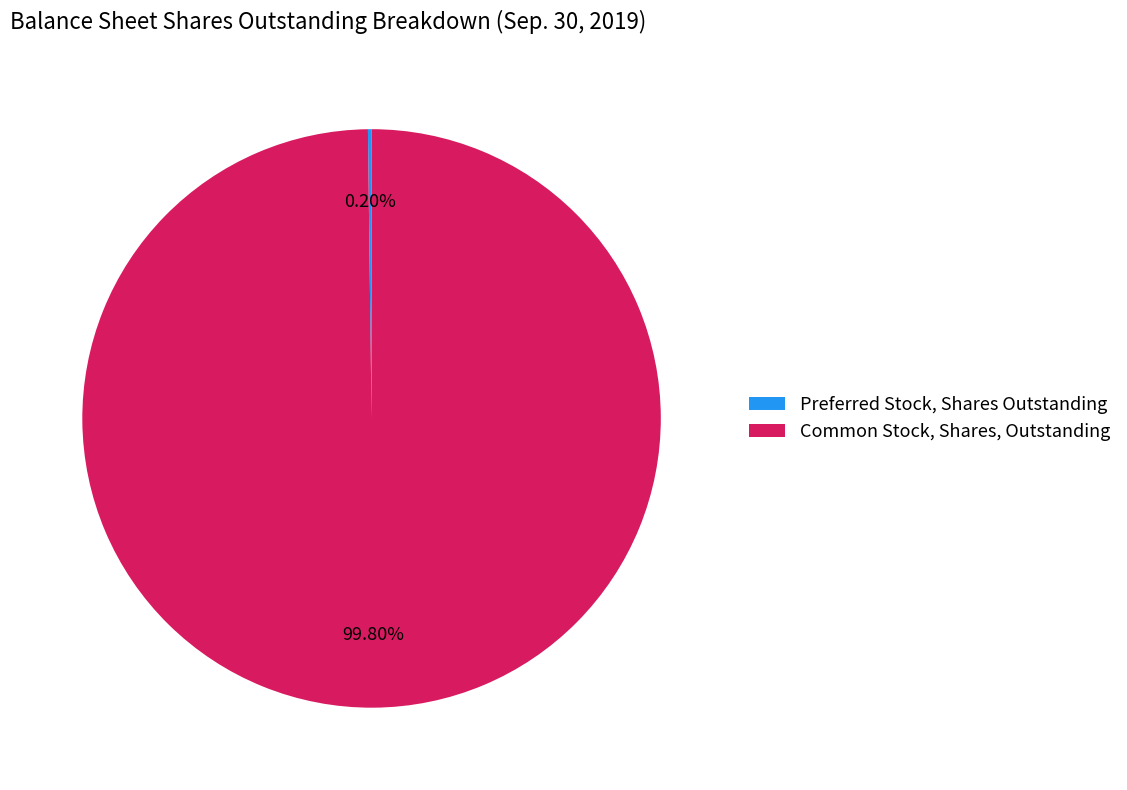

Does Common Stock, Shares, Outstanding account for over 50% of the chart?

Yes